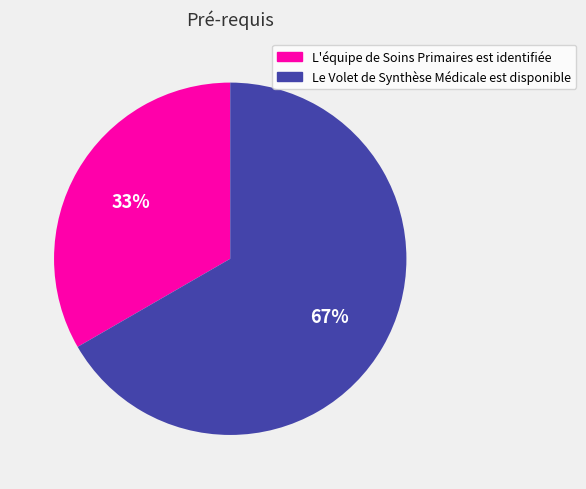

Combined, do Le Volet de Synthèse Médicale est disponible and L'équipe de Soins Primaires est identifiée account for over 50%?

Yes